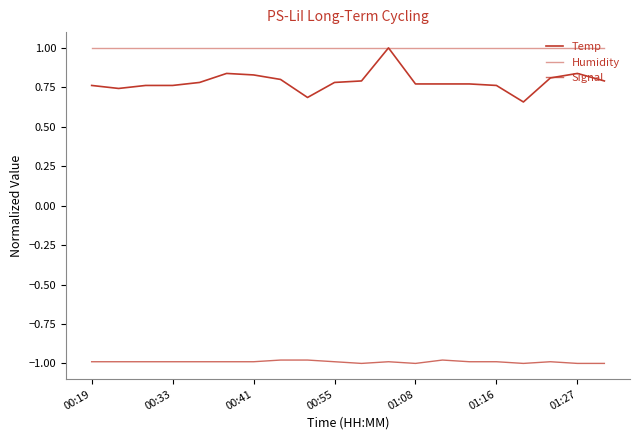

How many lines are shown in the chart?

3